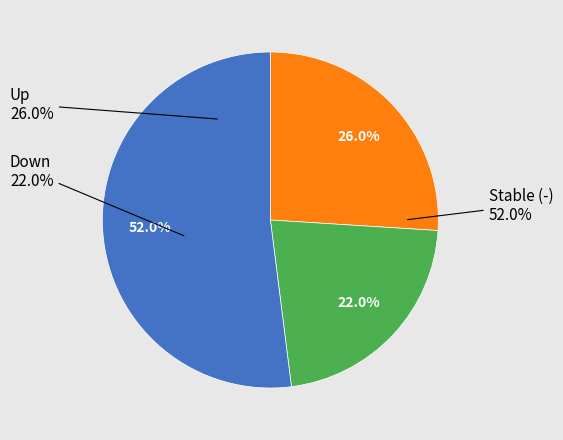

What is the change in value from up to down?

-4